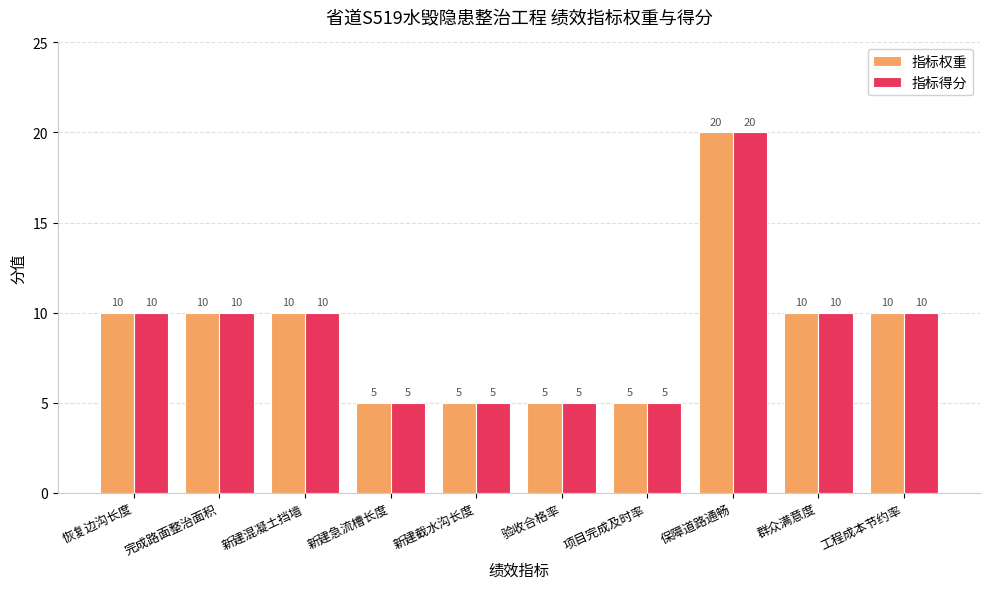

What is the sum of all 指标得分 values?

90